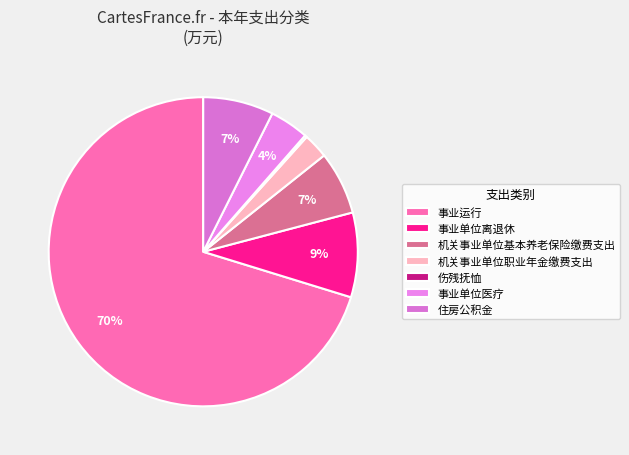

The 事业运行 slice represents 65% of the pie. True or false?

False